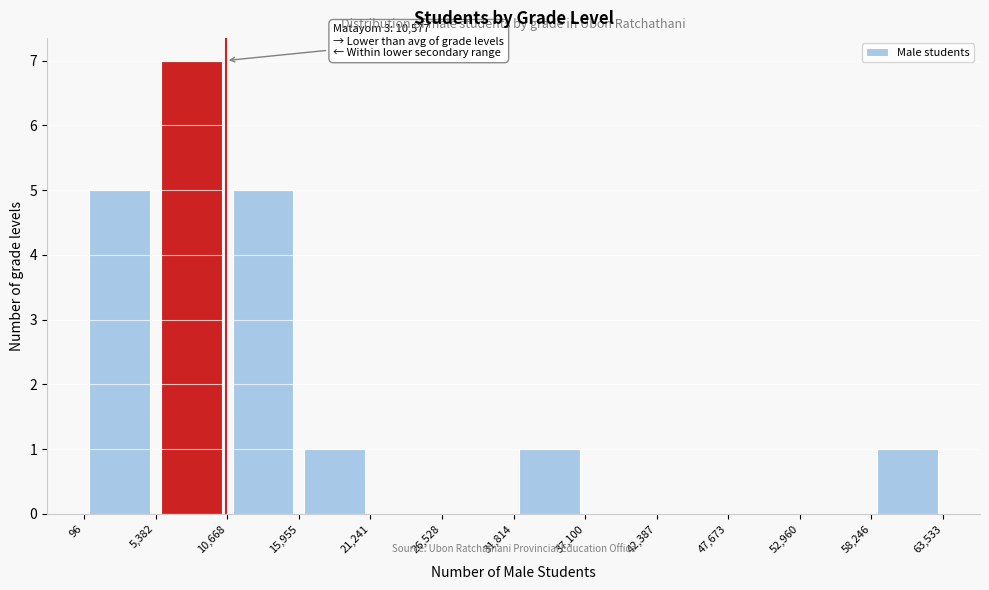

Which range on the x-axis has the tallest bar?

5,382 to 10,668